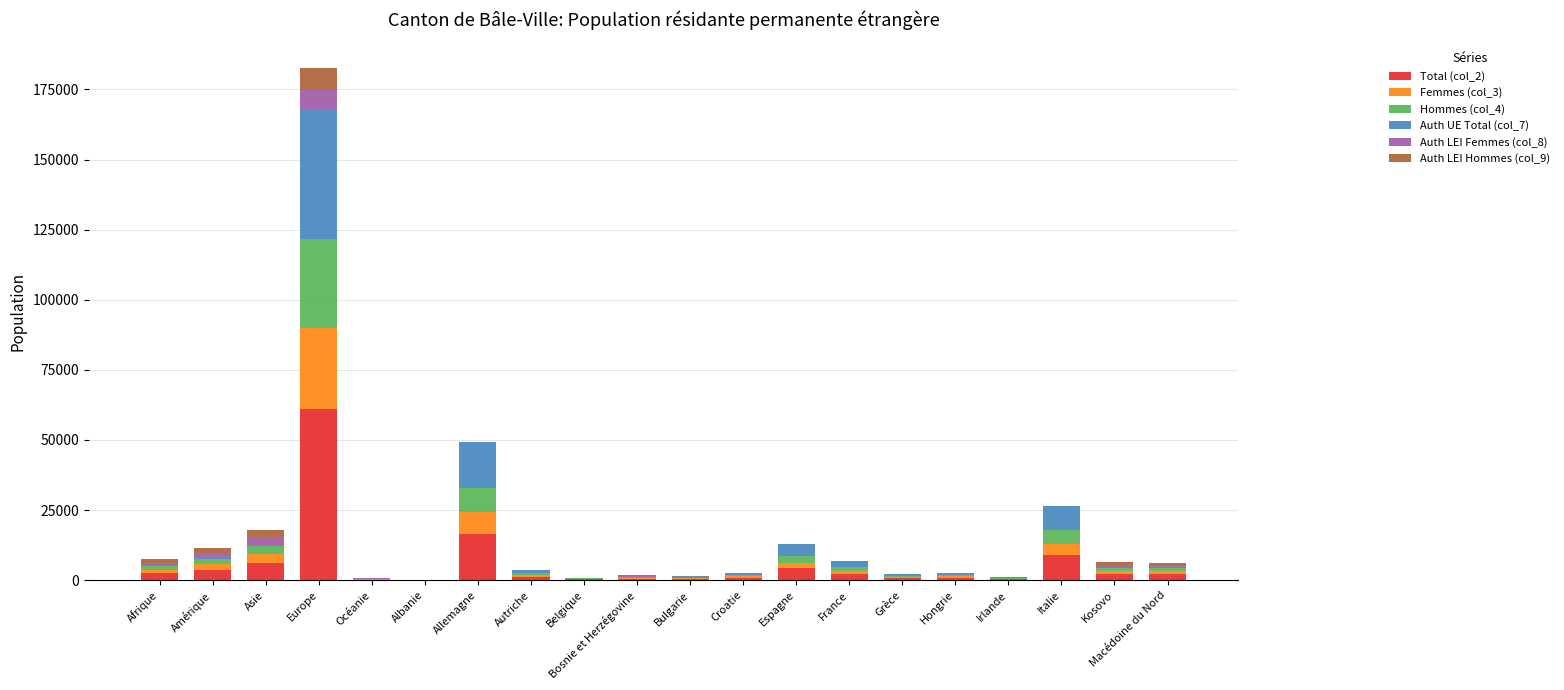

Count the number of categories in the chart.

20